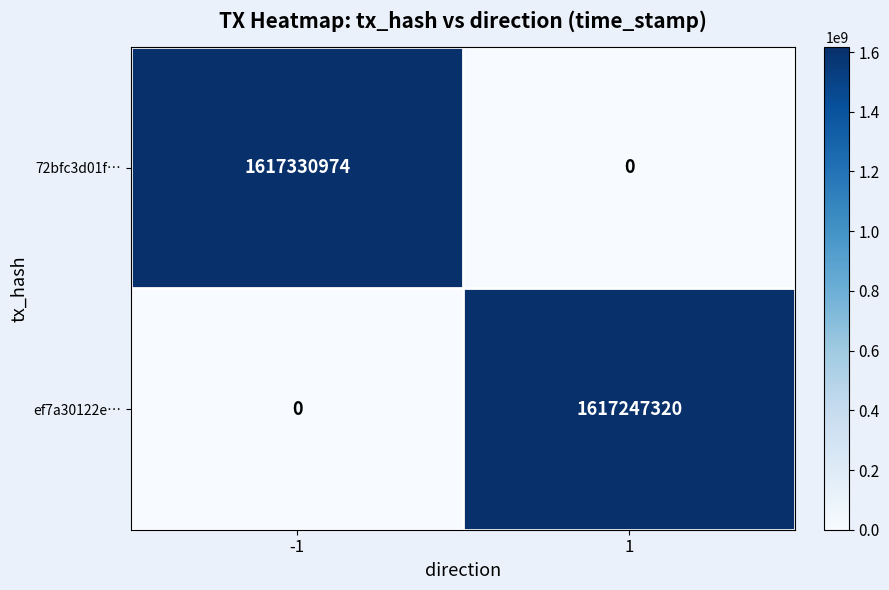

What is the total value across all series at 1?

1617247320